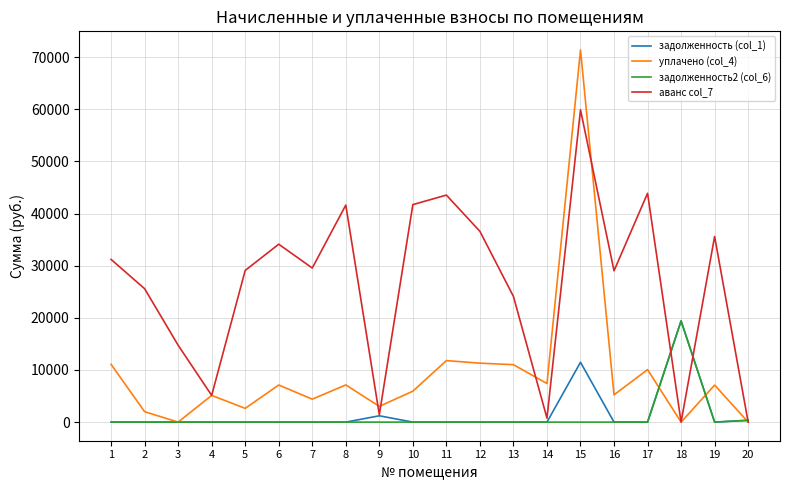

Does the chart display data point markers on the line(s)?

No